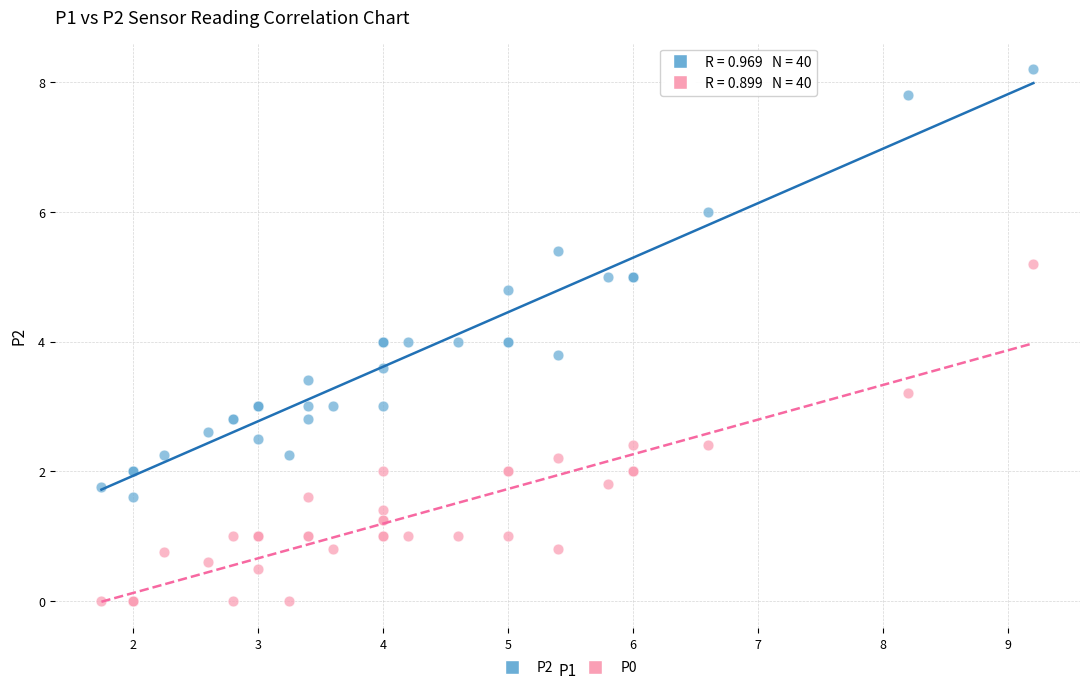

Which series reaches the minimum Y coordinate?

P0